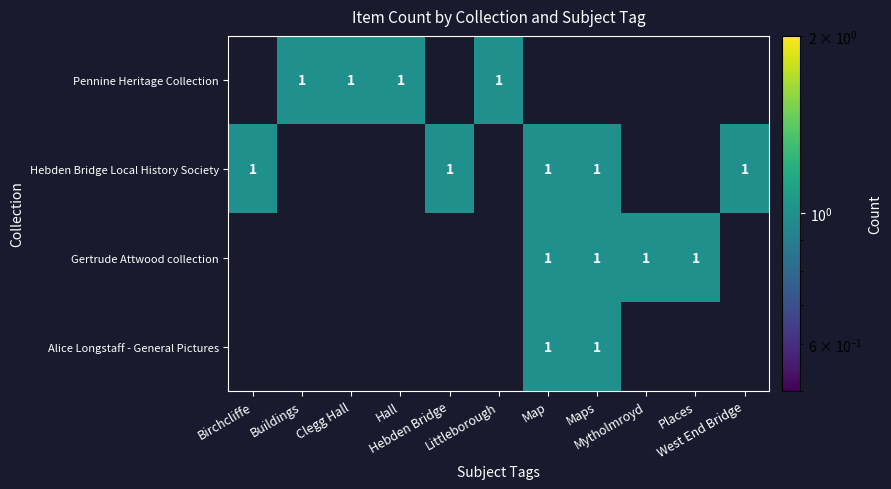

How many data points does each series have?

11